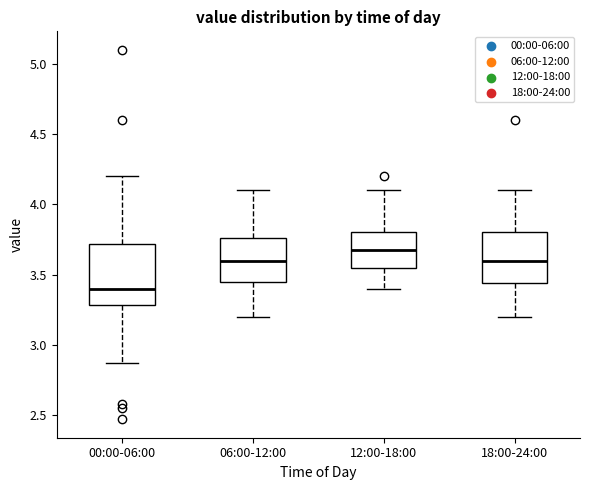

Where is the upper edge of the box for 00:00-06:00 on the y-axis? The values are not printed on the chart, so give them approximately, as read against the axis.

3.70